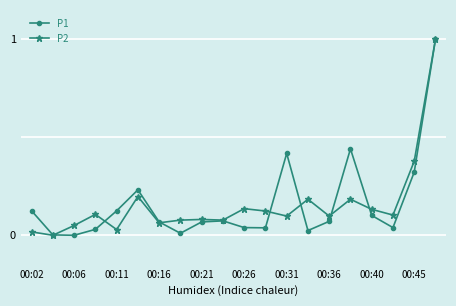

True or false: P1 has more than 0 points higher than both neighbors.

True